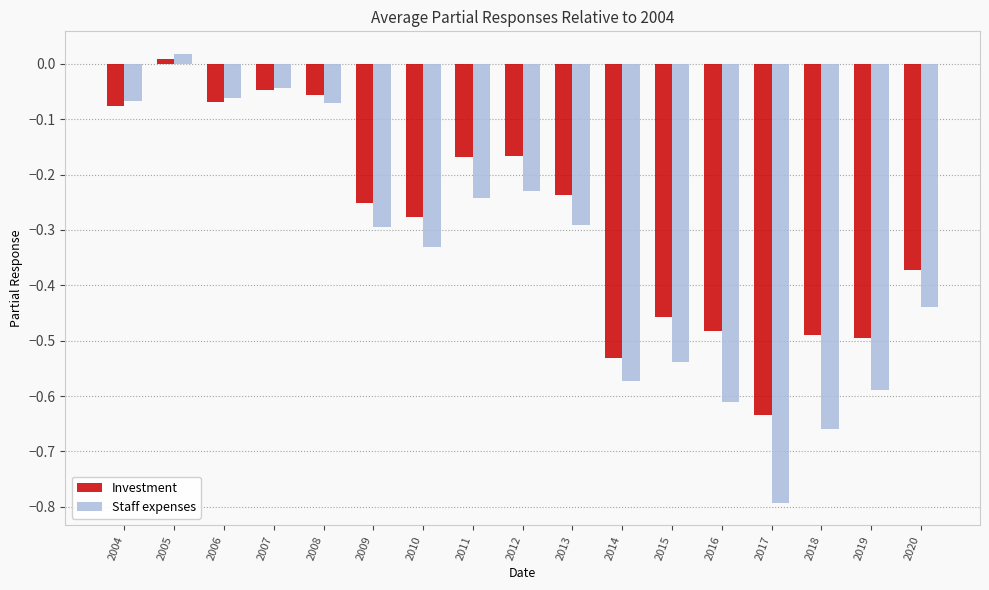

Is the value of Staff expenses at 2012 greater than the value of Investment at 2014?

Yes